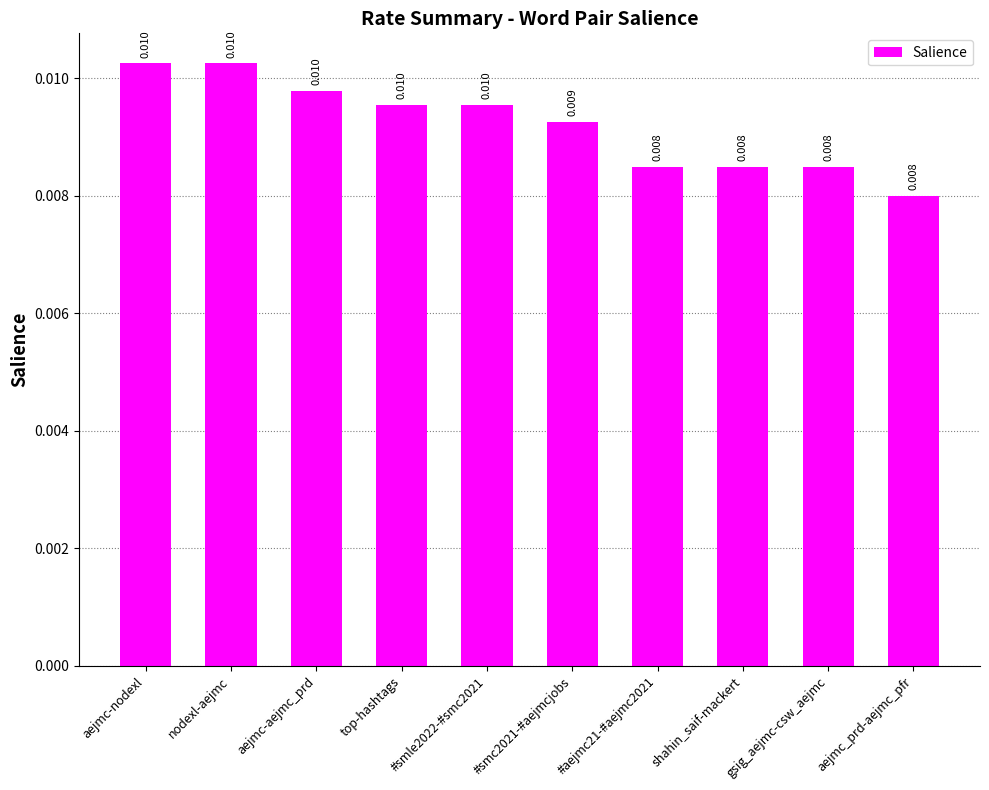

Between #smc2021-#aejmcjobs and aejmc-nodexl, which is larger?

aejmc-nodexl